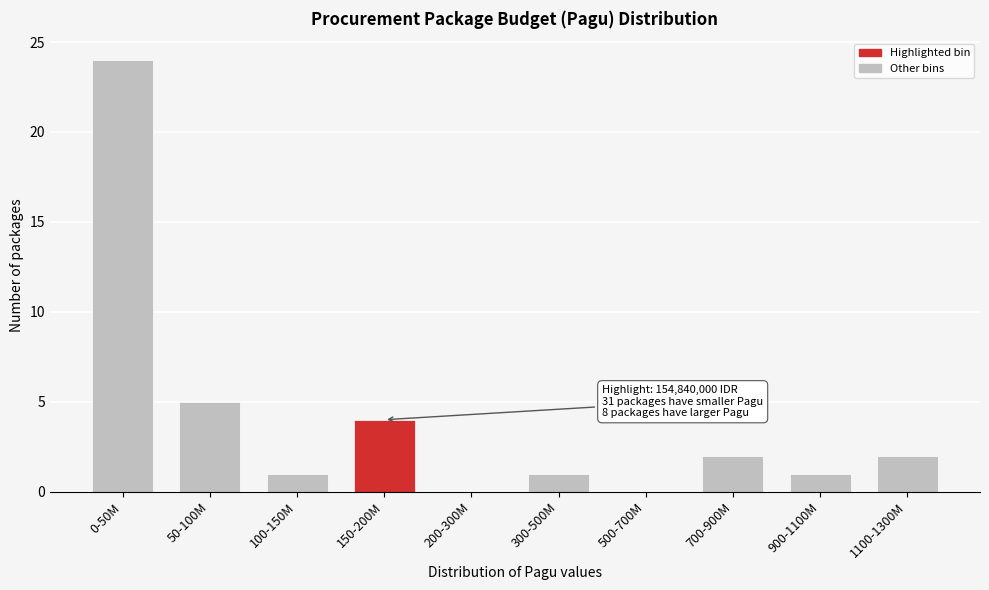

Reading right to left, transcribe all the data shown in this chart.

1100-1300M=2	900-1100M=1	700-900M=2	500-700M=0	300-500M=1	200-300M=0	150-200M=4	100-150M=1	50-100M=5	0-50M=24